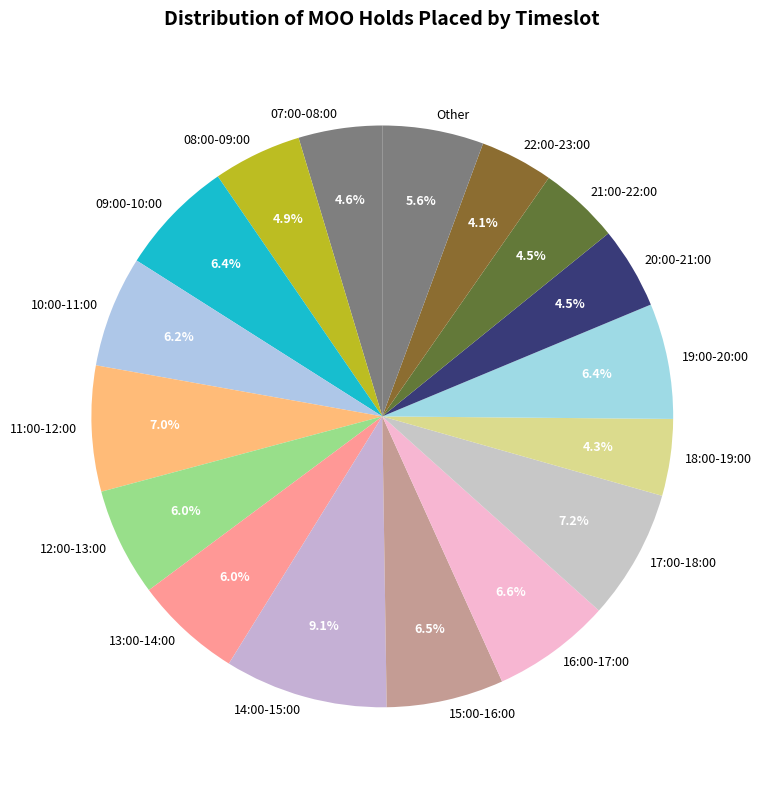

What percentage is NOT represented by 22:00-23:00?

95.9%